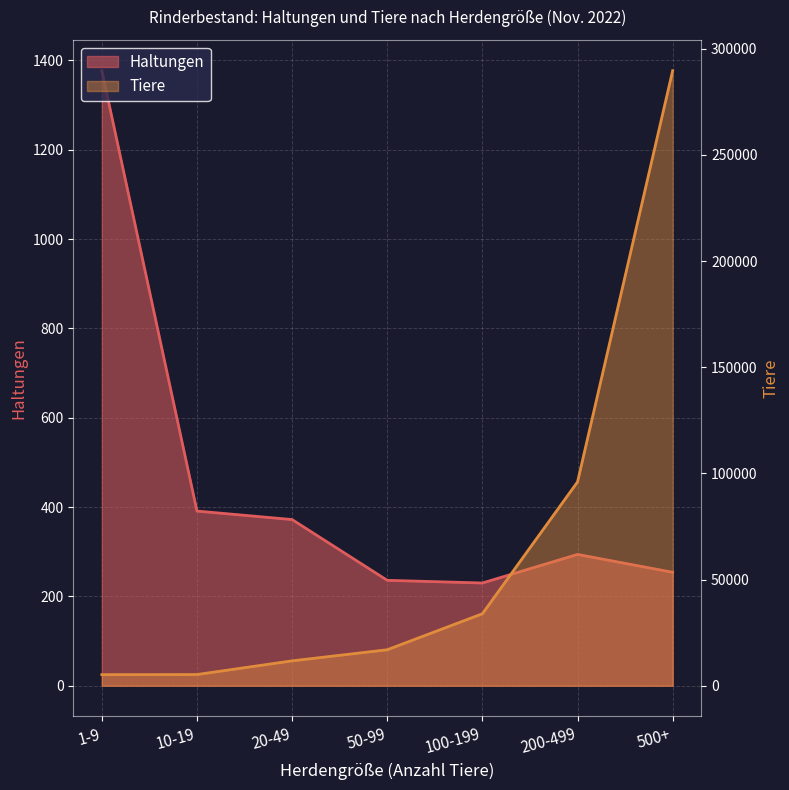

At 500+, list the series in order from smallest to largest.

Haltungen, Tiere